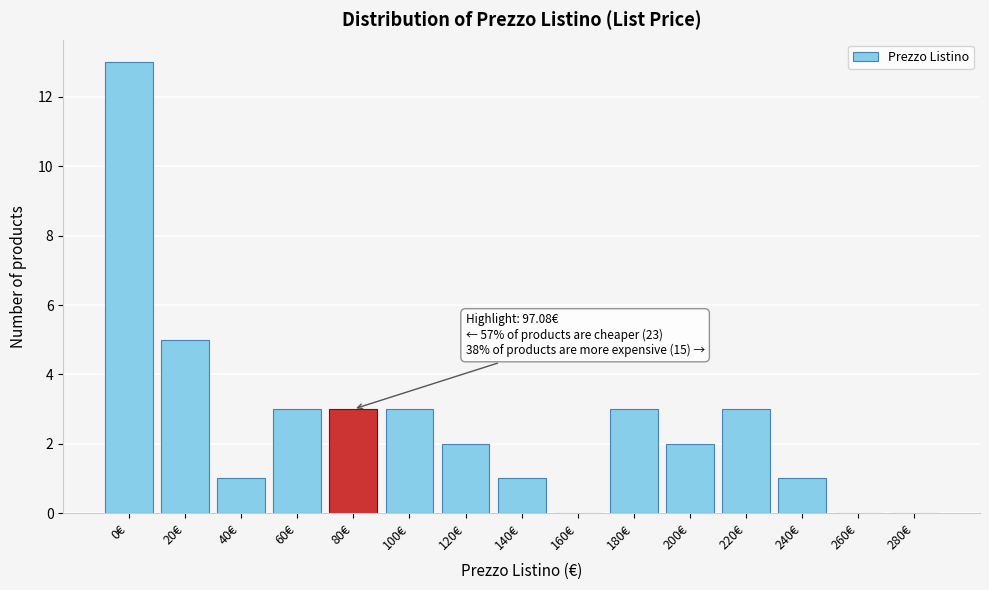

Reading right to left, transcribe all the data shown in this chart.

280€=0	260€=0	240€=1	220€=3	200€=2	180€=3	160€=0	140€=1	120€=2	100€=3	80€=3	60€=3	40€=1	20€=5	0€=13